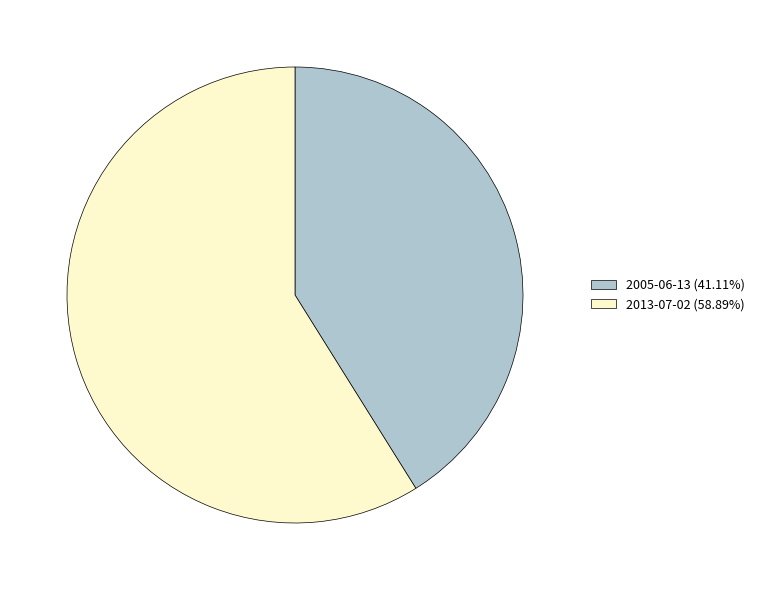

Count the number of slices in the pie.

2